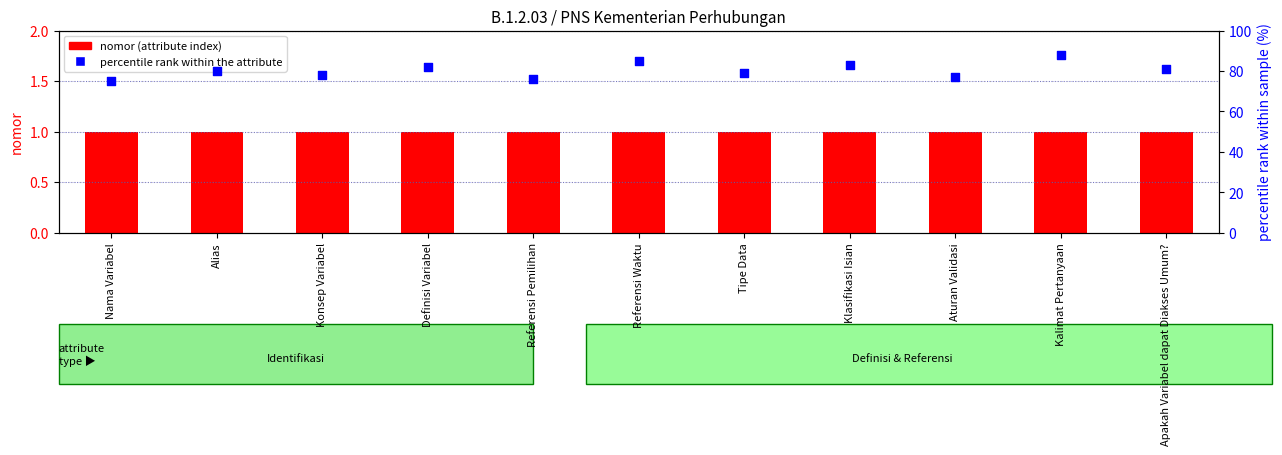

Which series has the widest spread of Y values?

percentile rank within the attribute